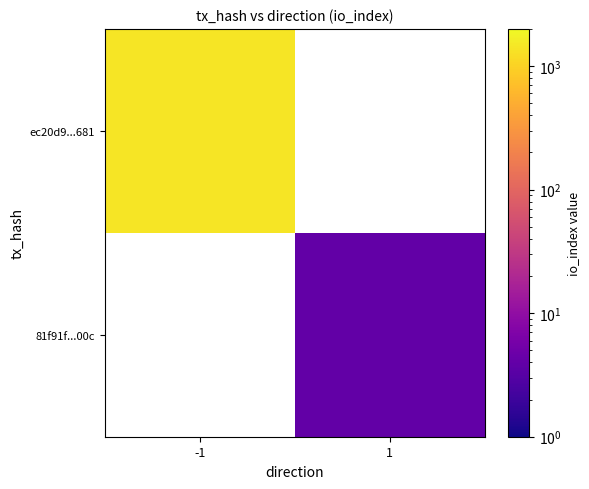

What is the lowest value of the ec20d9...681 series?

1410.0